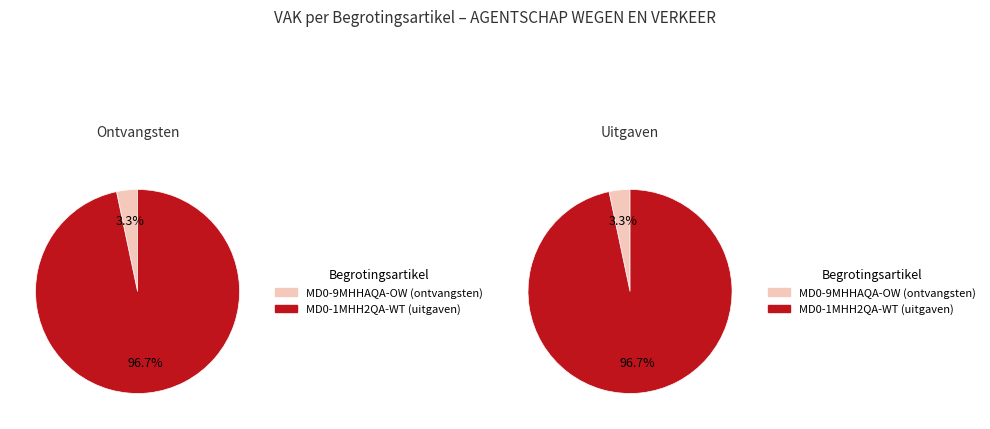

What is the smallest slice in the pie chart?

MD0-9MHHAQA-OW